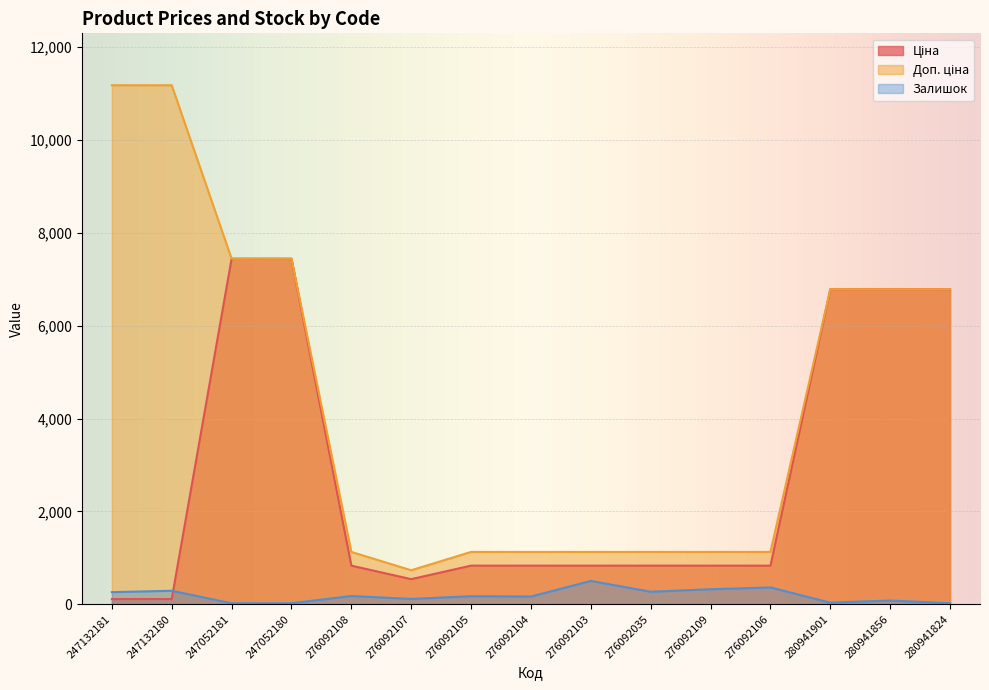

The Ціна series shows 6787.1 at 280941856. True or false?

True